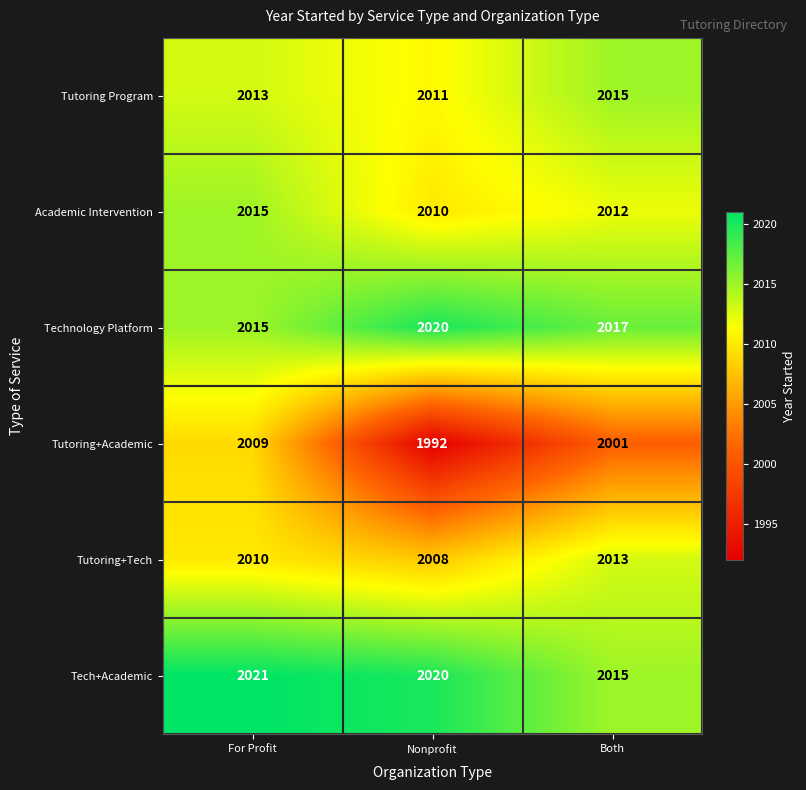

Which category has the lowest value across all series?

Nonprofit